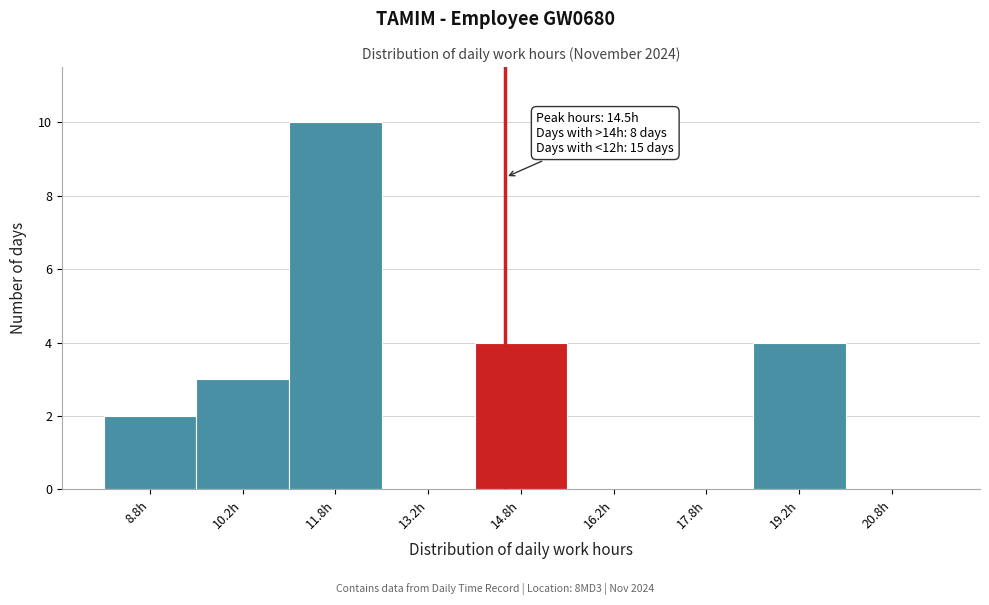

Over which range of the x-axis is the bar tallest?

11.0 to 12.5